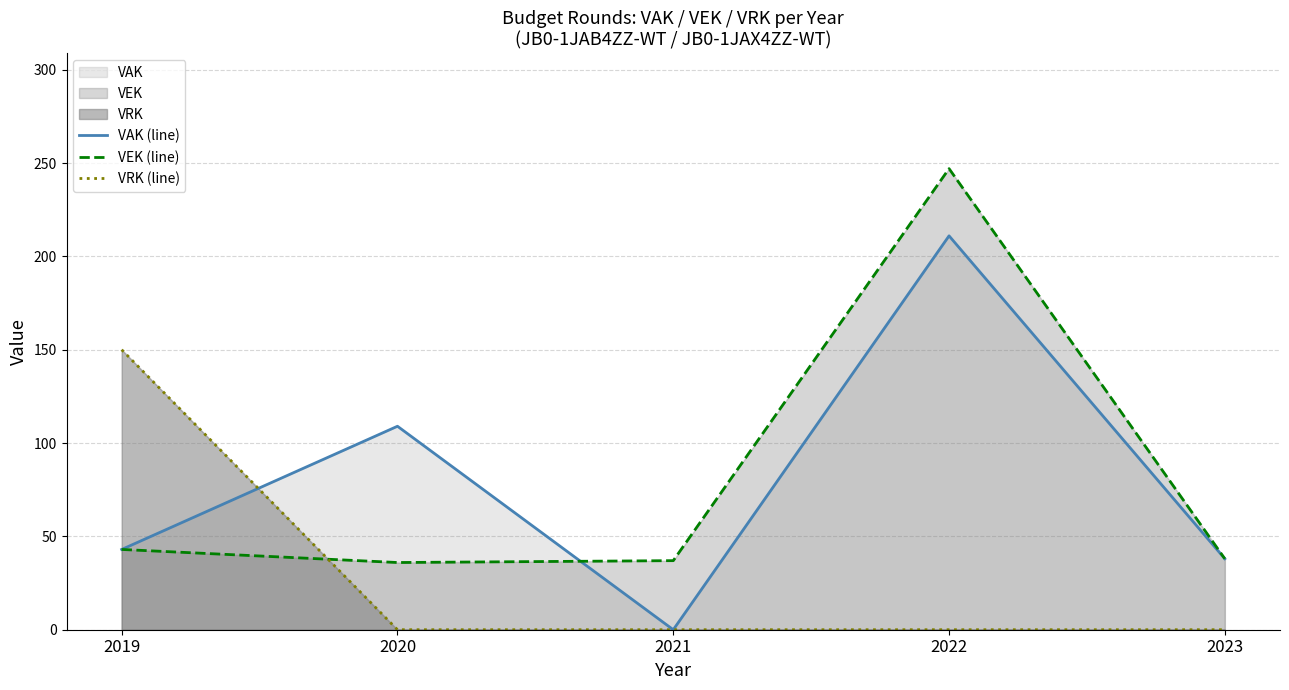

In VAK (line), how many points are lower than both neighbors (excluding endpoints)?

1